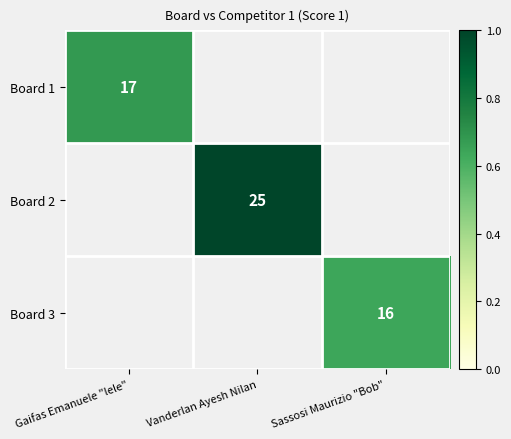

The value of Board 2 at Vanderlan Ayesh Nilan is 41. True or false?

False